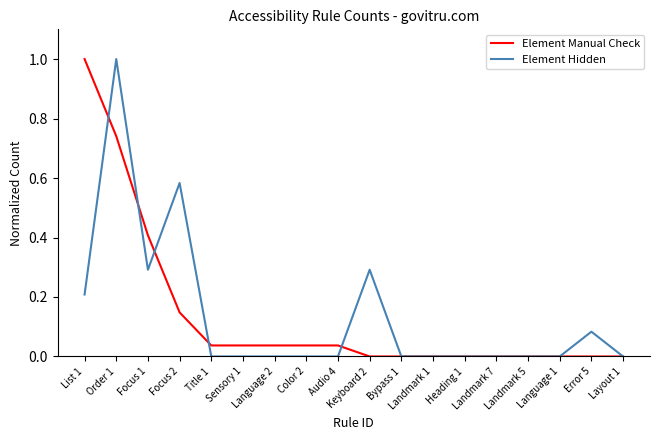

What is the sum of all Element Manual Check values?

2.5